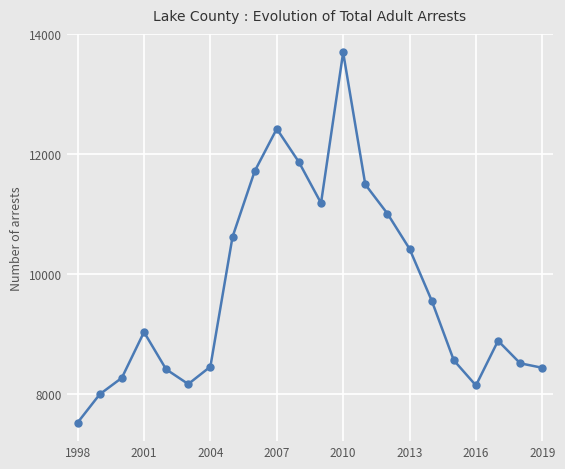

What is the average value?

9748